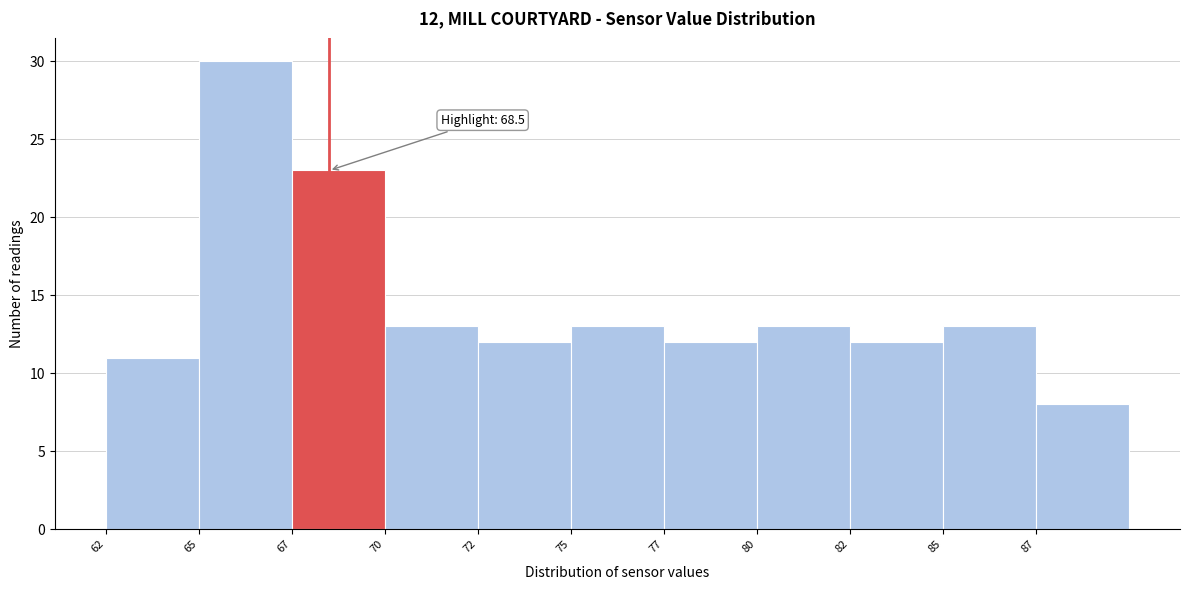

Reading right to left, list all the values displayed in this chart.

8	13	12	13	12	13	12	13	23	30	11